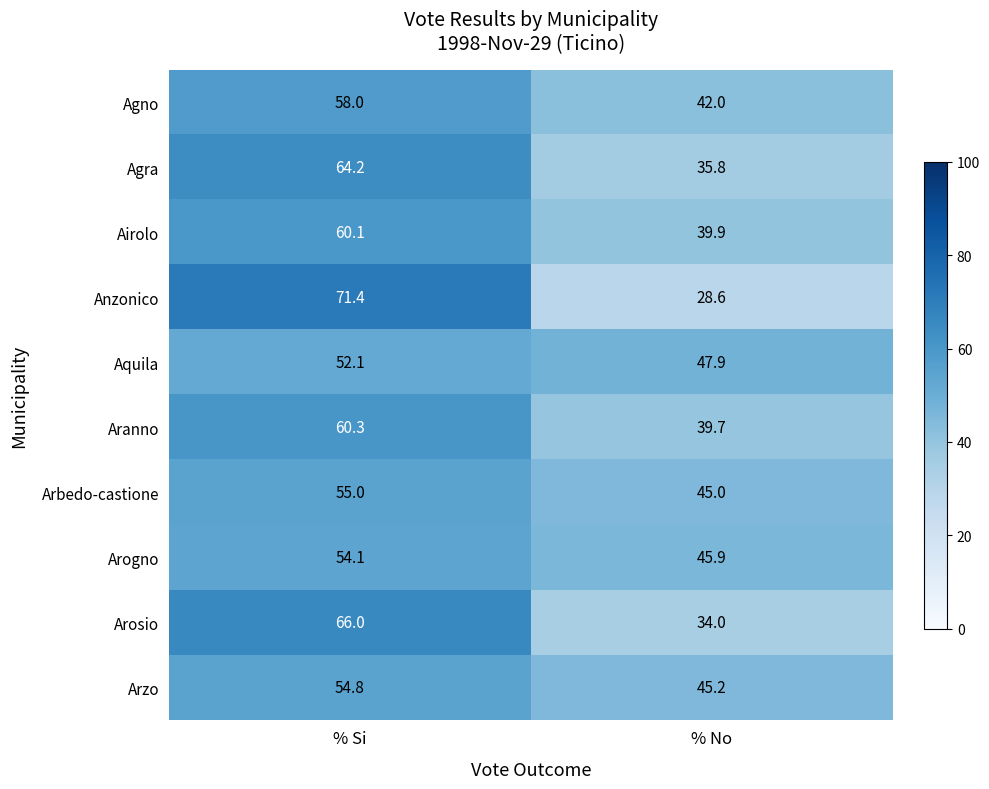

How many data points does each series have?

2